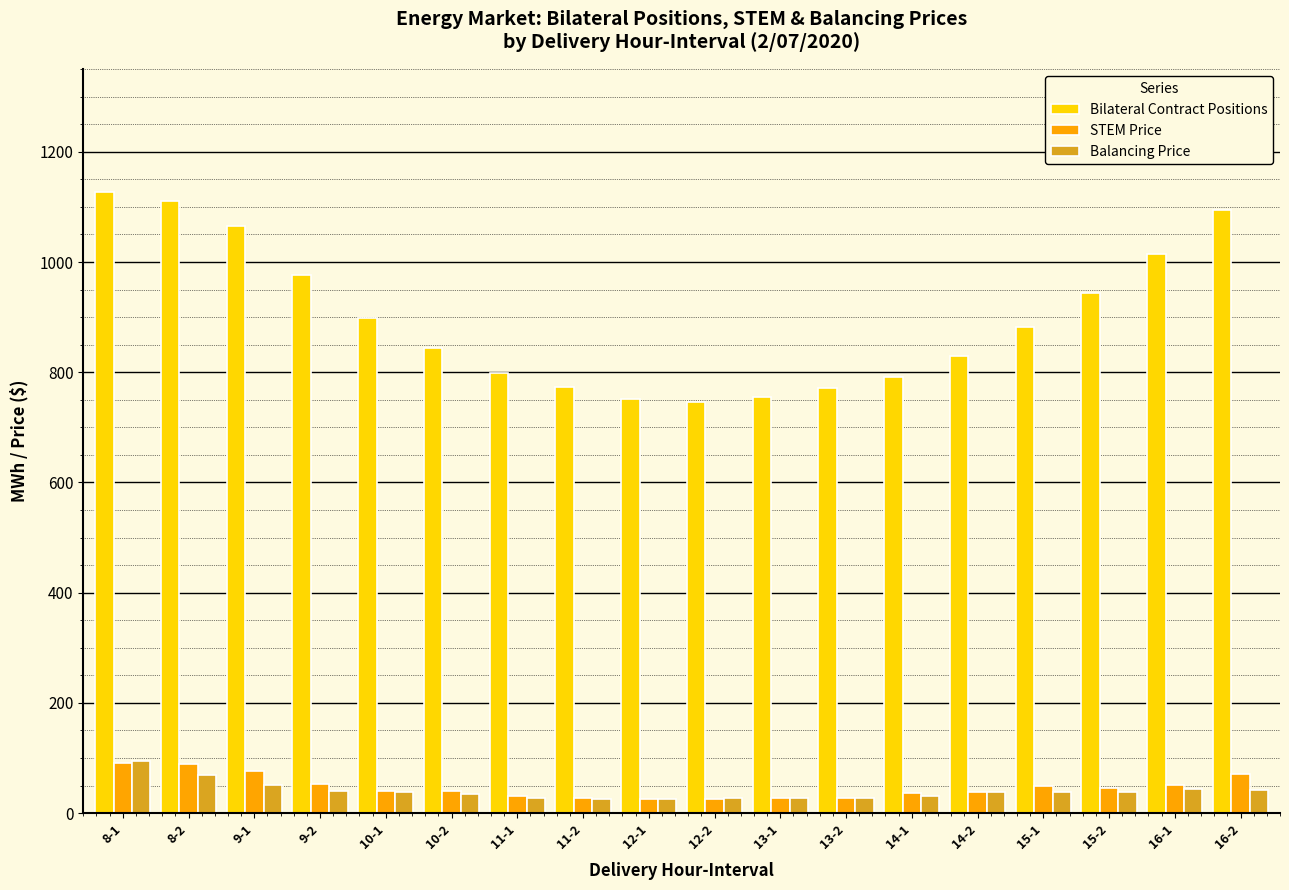

Where does the Bilateral Contract Positions series first go above 882?

8-1